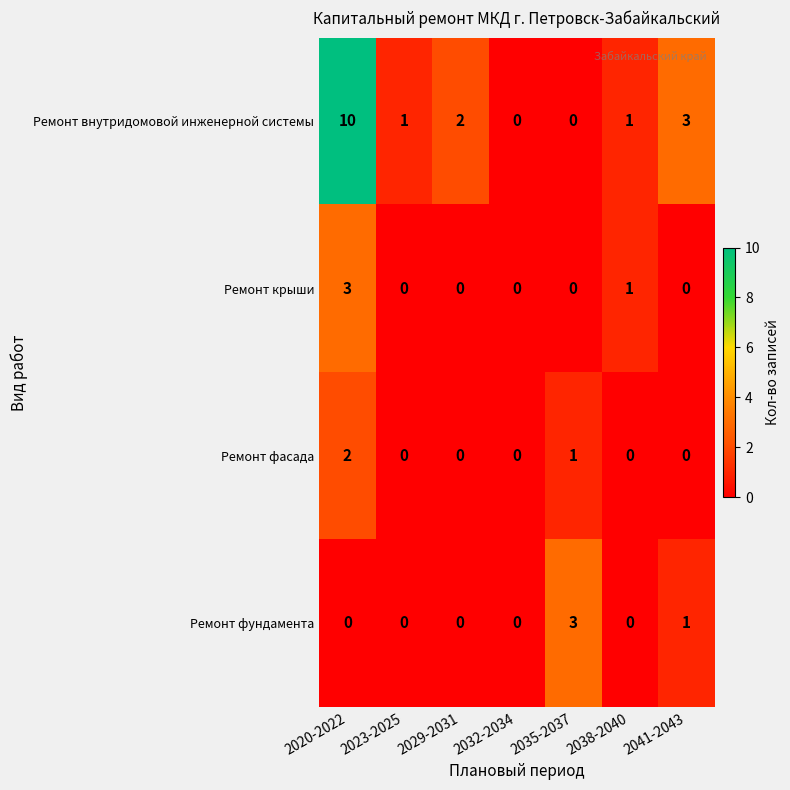

The Ремонт фундамента series shows 2 at 2035-2037. True or false?

False